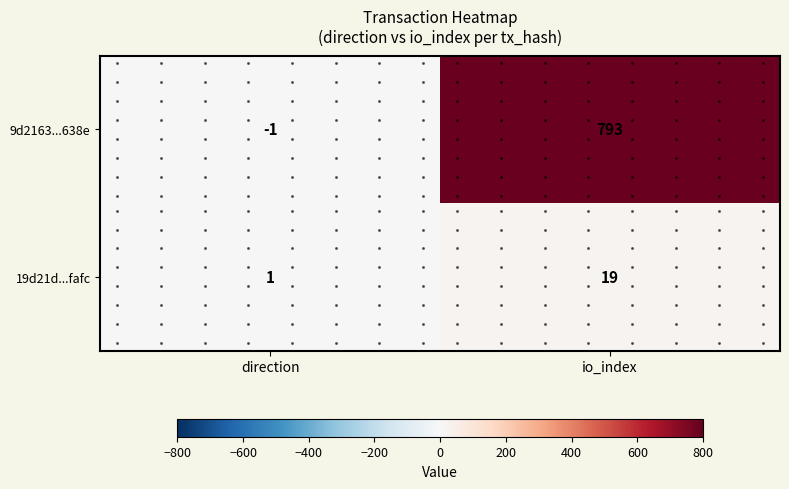

How many distinct data groups are displayed?

2